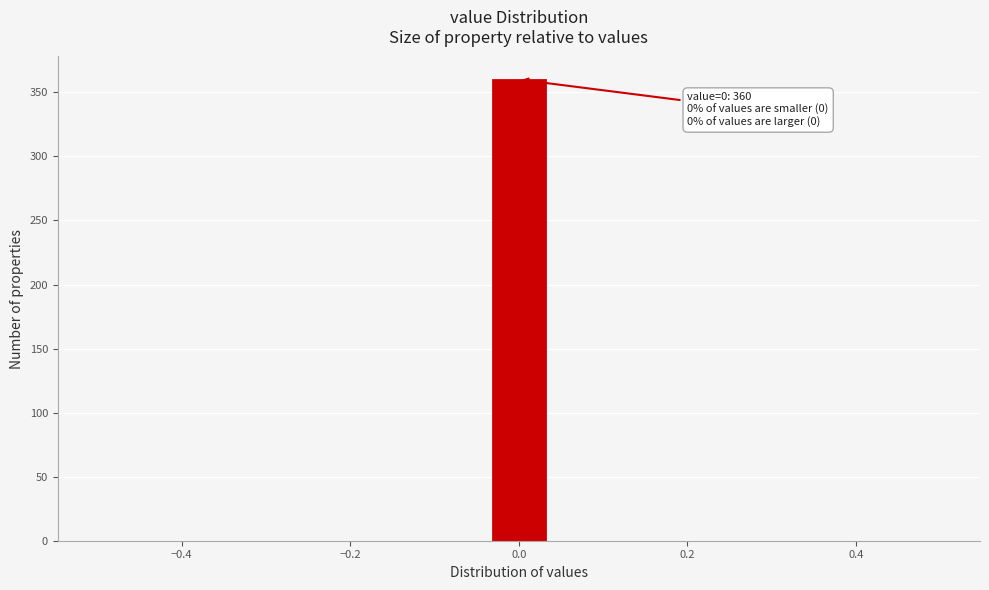

Read against the x-axis, roughly where is the centre of the tallest bar?

0.00